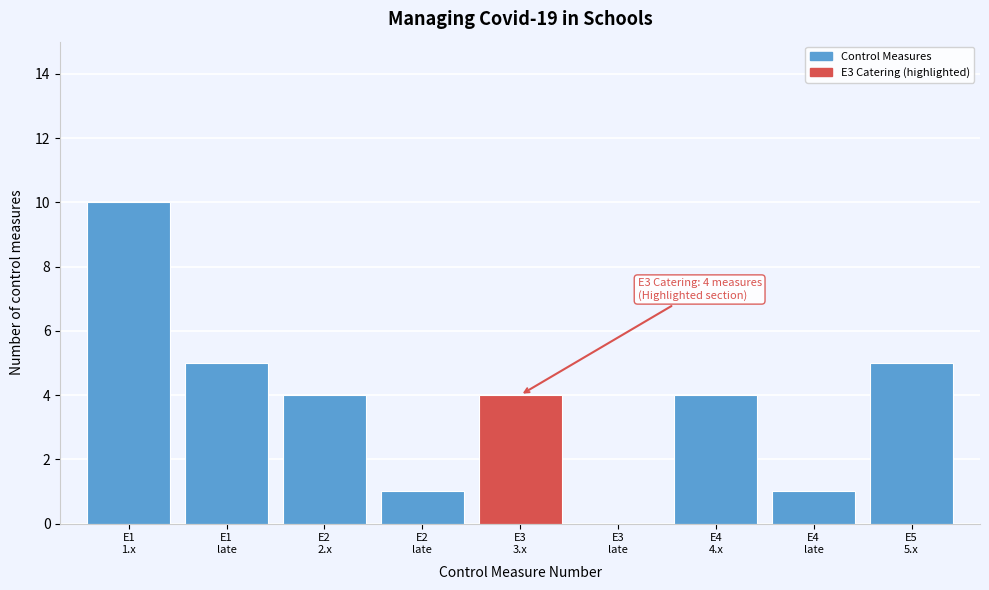

What is the greatest value displayed?

10